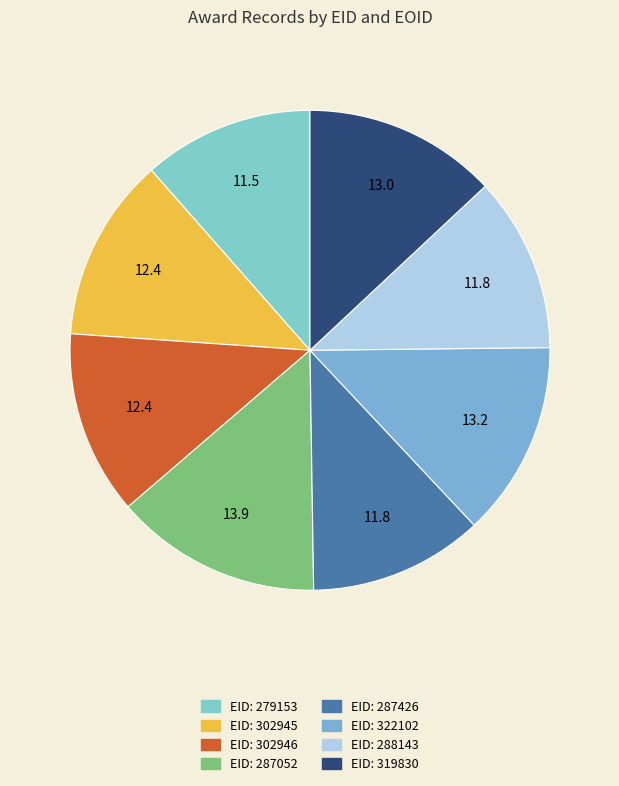

Which slice is the smallest?

279153